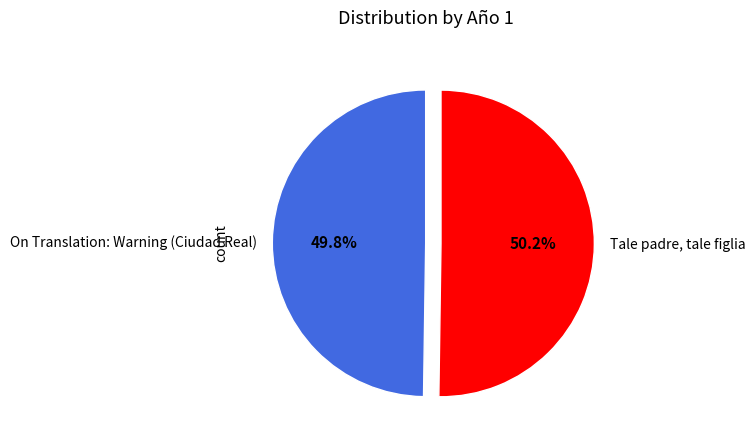

Does any single category account for the majority?

Yes